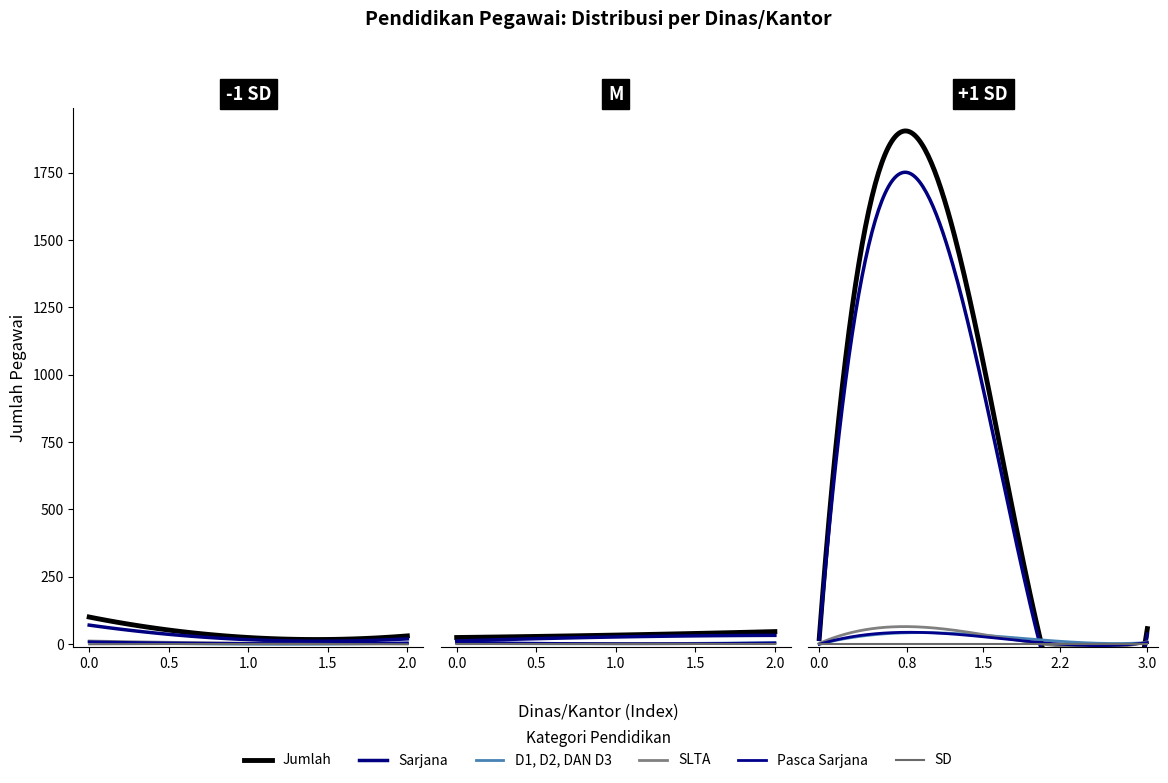

Reading left to right, list all the values displayed in this chart.

Jumlah: 101	25	31	25	34	47	21	1809	55	58
Sarjana: 71	17	20	12	27	33	18	1660	28	37
D1, D2, DAN D3: 9	0	4	3	2	6	0	43	17	6
SLTA: 12	4	2	2	3	3	3	62	3	9
Pasca Sarjana: 9	3	5	8	2	5	0	43	7	6
SD: 0	1	0	0	0	0	0	0	0	0